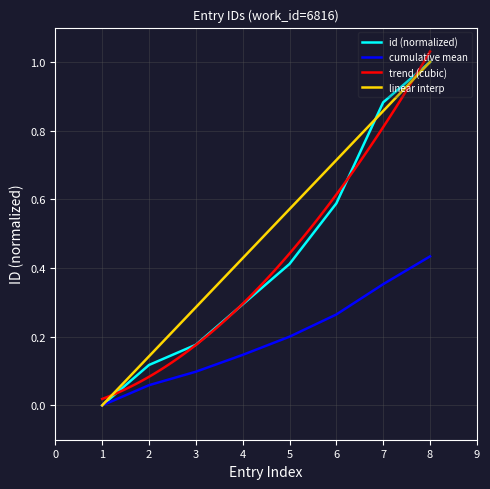

The linear interp series shows 0.9 at 5. True or false?

False